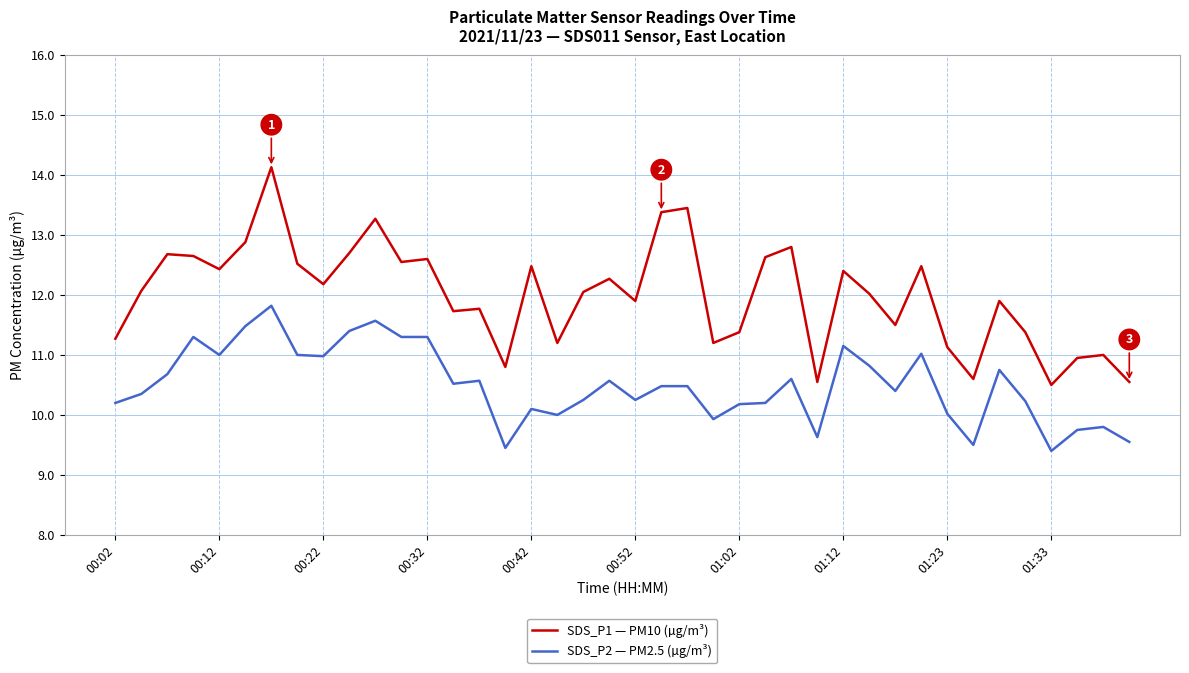

Which series has the largest total across all categories?

SDS_P1 — PM10 (µg/m³)